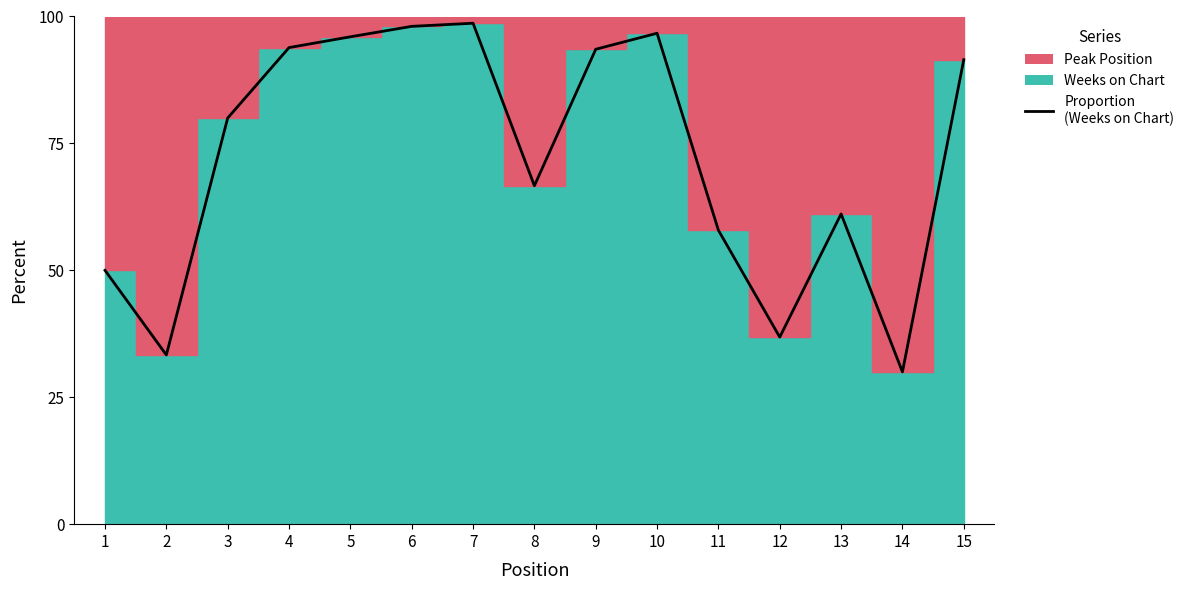

The chart shows a value of 79.7 at 1. True or false?

False